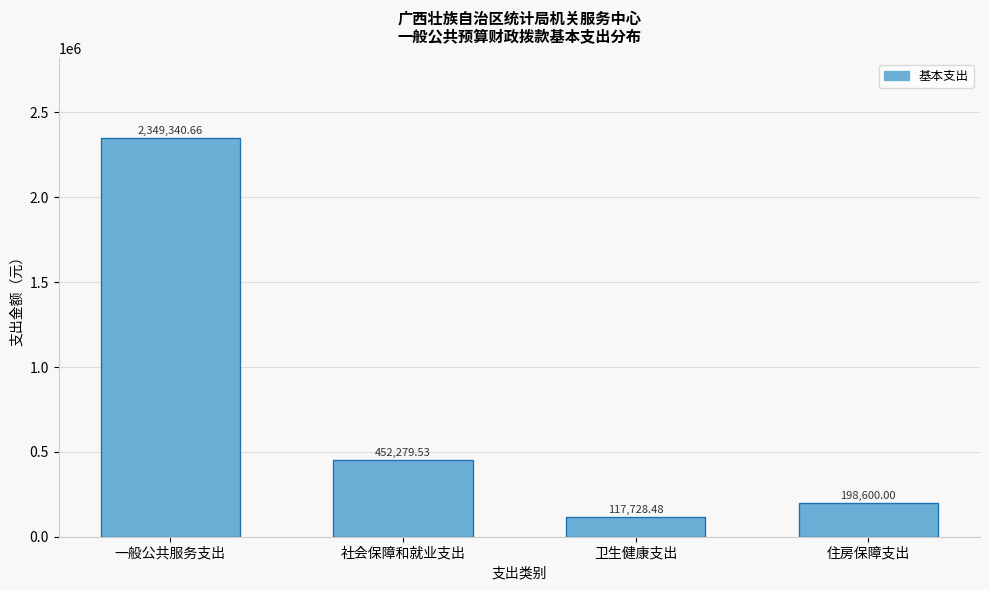

Where is the data nearest to the value 1233534?

社会保障和就业支出